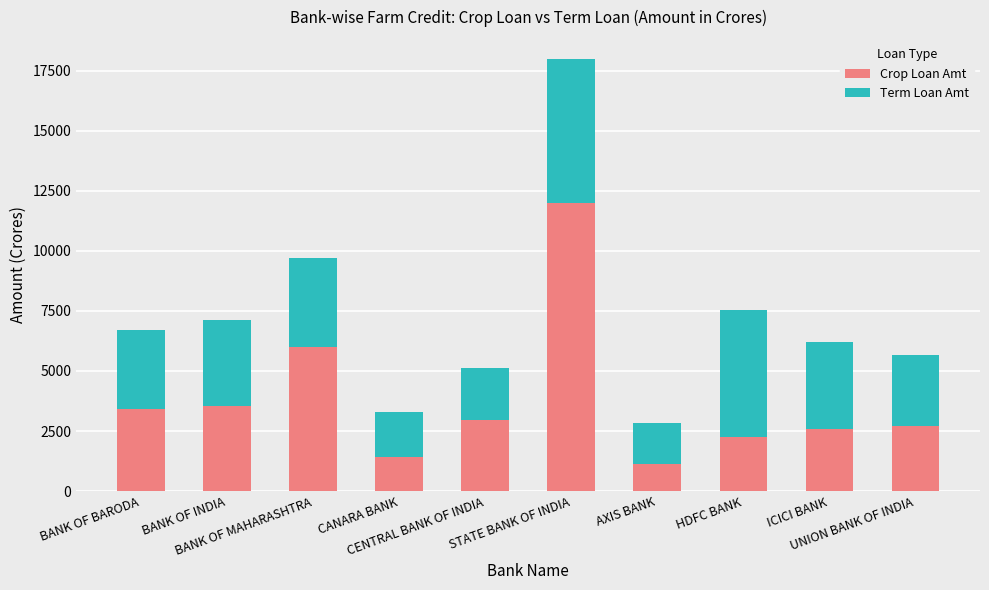

At which category is the sum across all series the highest?

STATE BANK OF INDIA